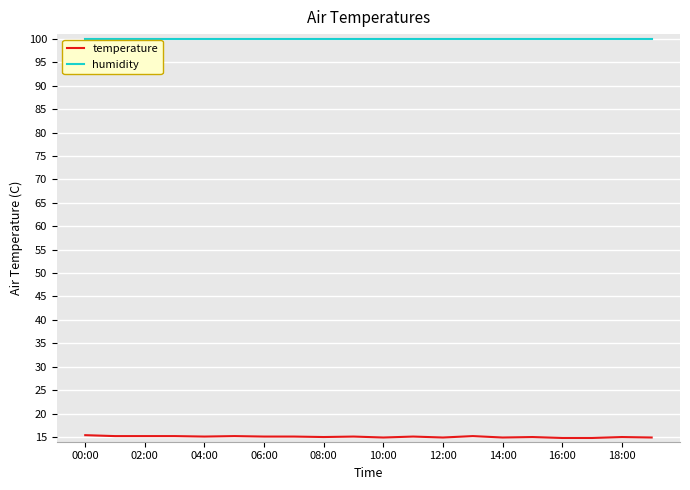

How many lines are shown in the chart?

2